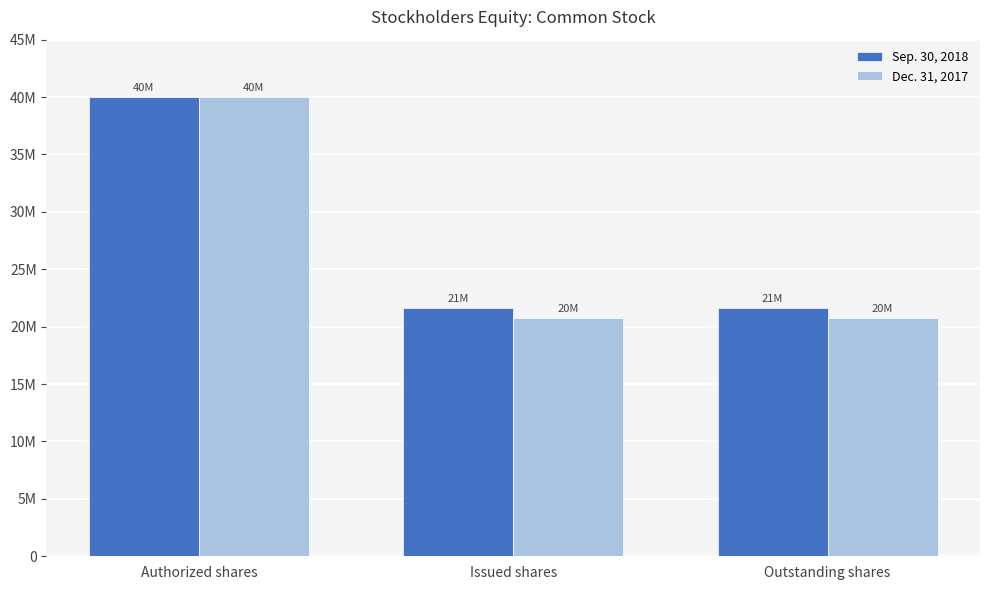

What are all the series names shown in the legend?

Sep. 30, 2018, Dec. 31, 2017